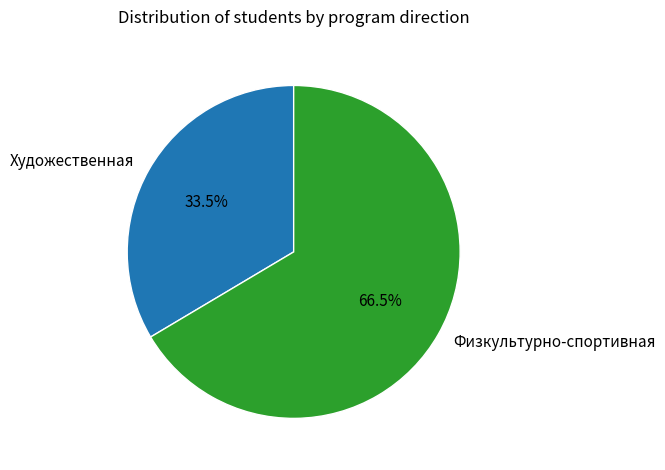

What is the ratio of the value at Художественная to the value at Физкультурно-спортивная?

0.5